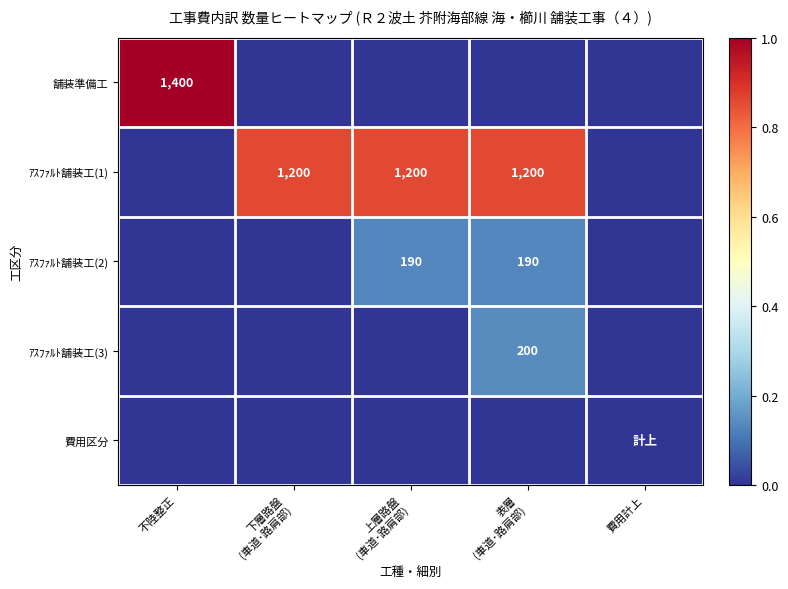

Between 不陸整正 and 上層路盤 (車道･路肩部), which series saw the biggest shift?

舗装準備工